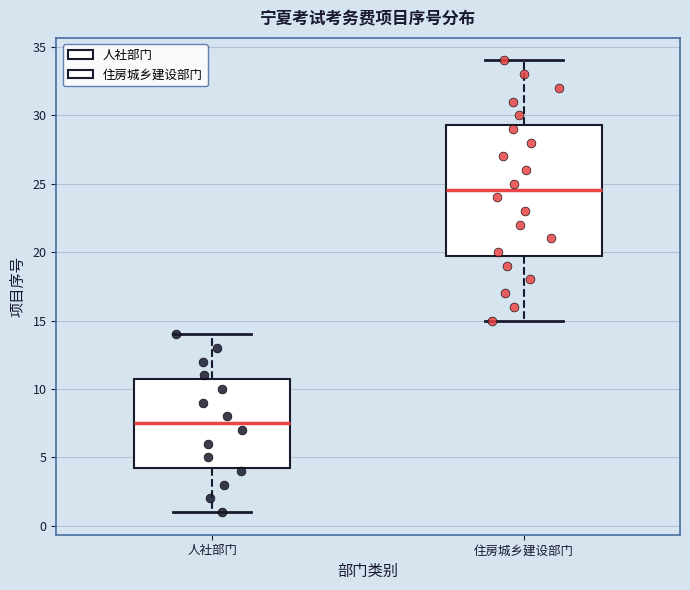

Which box is the tallest, from its lower edge to its upper edge?

住房城乡建设部门